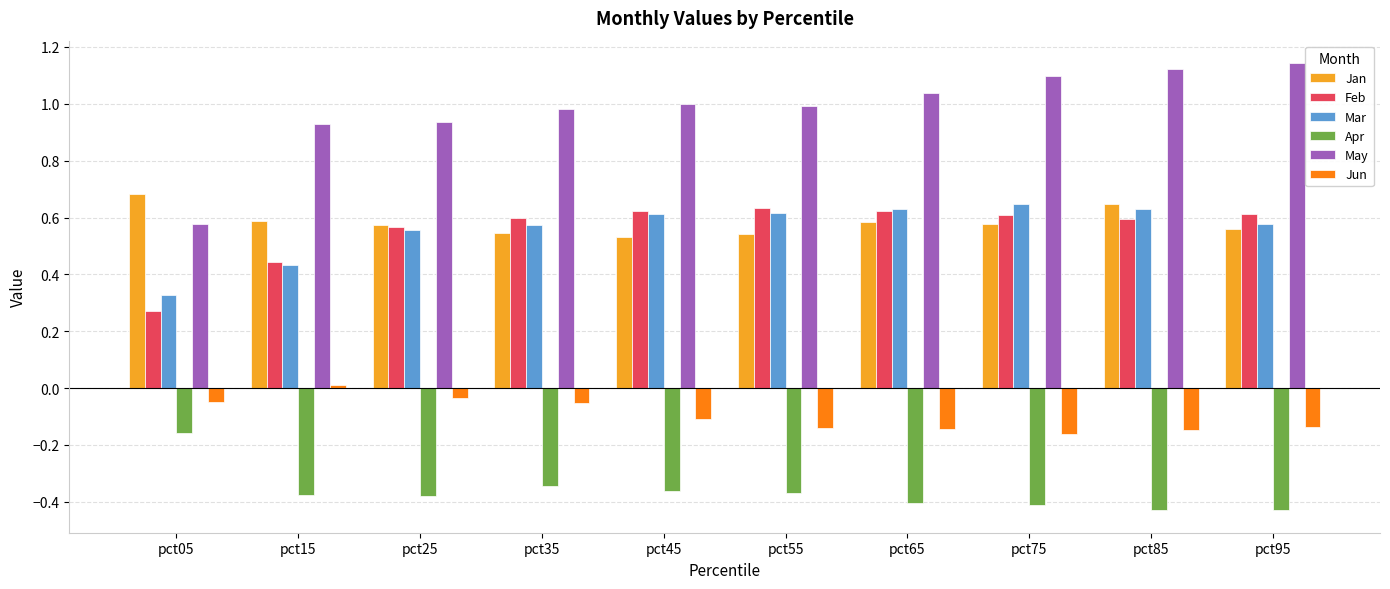

Is it true that Feb equals 0.3 at pct45?

False